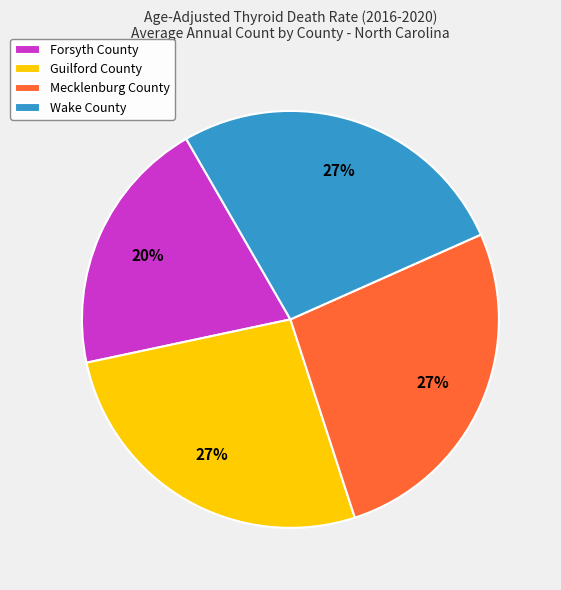

How many segments does this pie chart have?

4